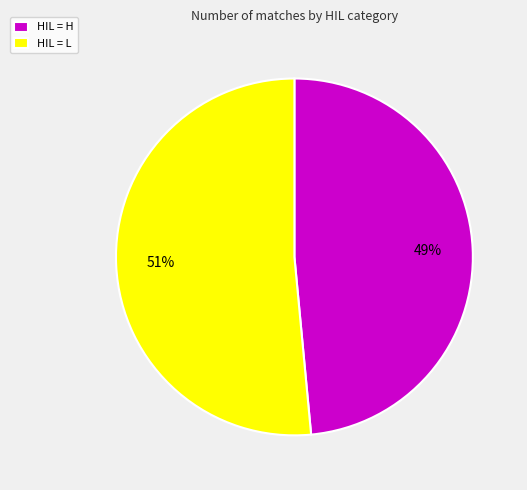

Do HIL = H and HIL = L together represent more than half of the pie?

Yes